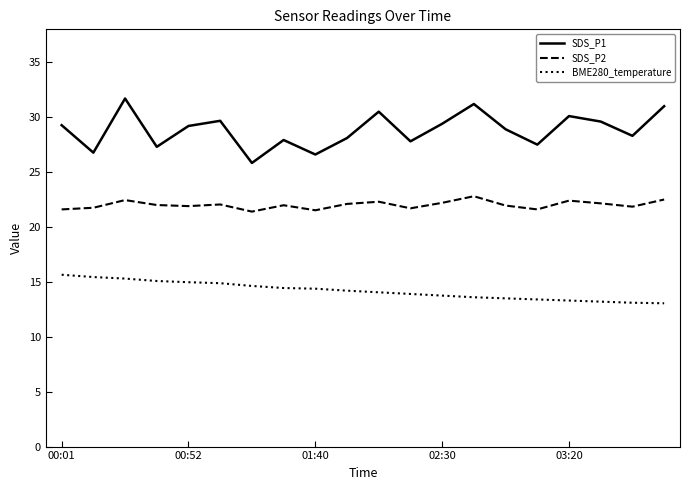

What is the smallest value displayed?

13.1